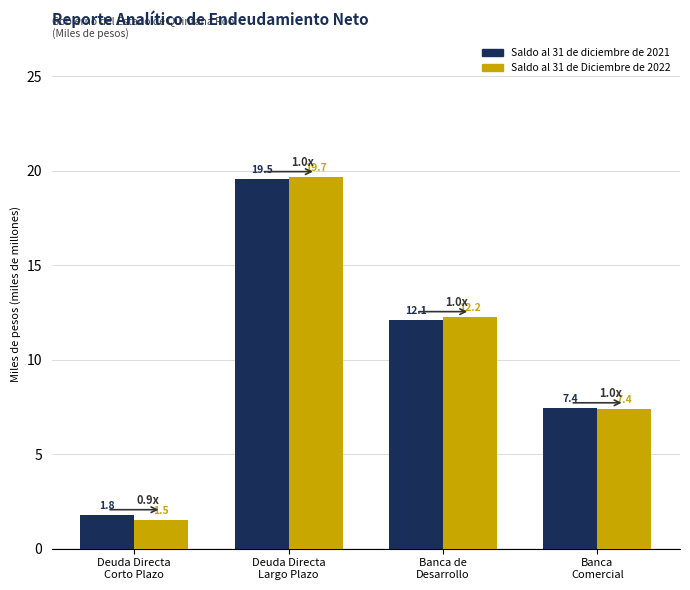

Which series has the widest spread of values?

Saldo al 31 de Diciembre de 2022